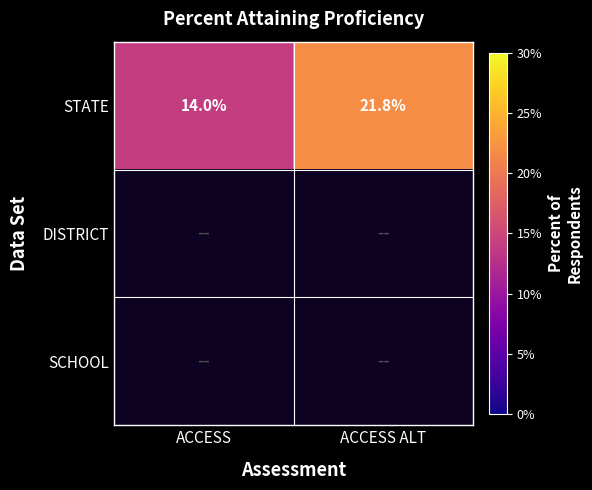

Where does the STATE series first go above 21?

ACCESS ALT